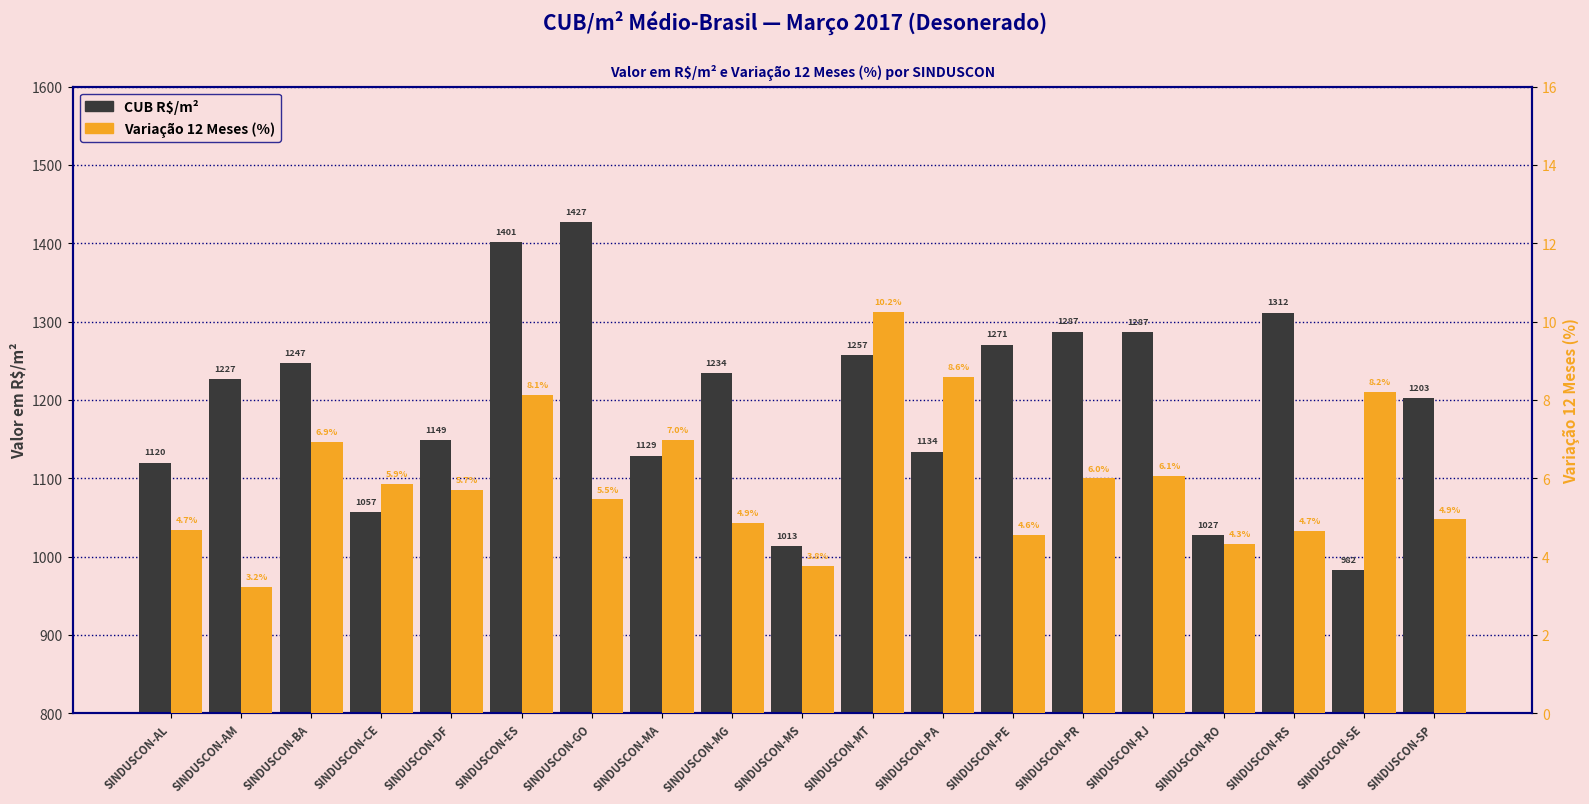

How many bars are there in each group?

2